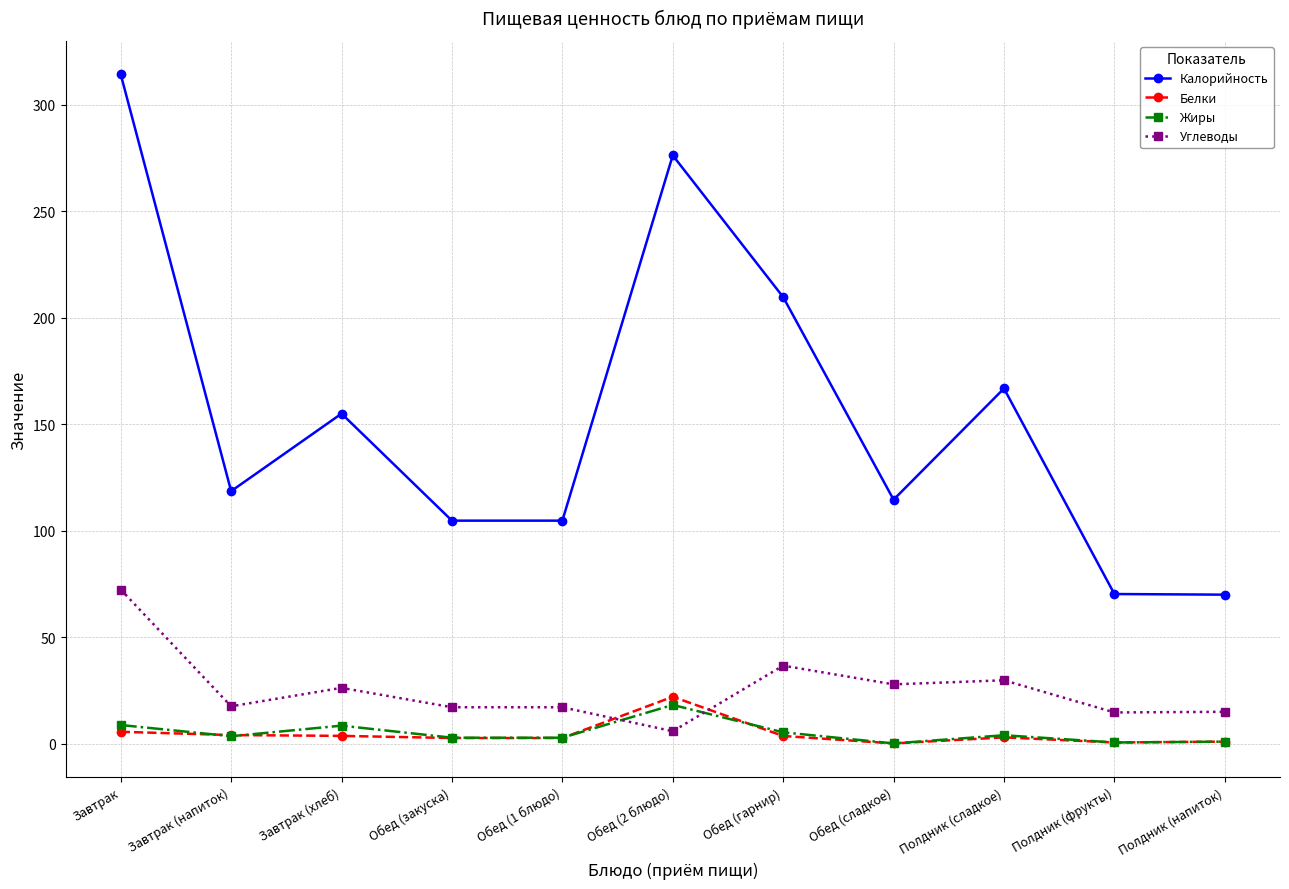

How many lines are shown in the chart?

4